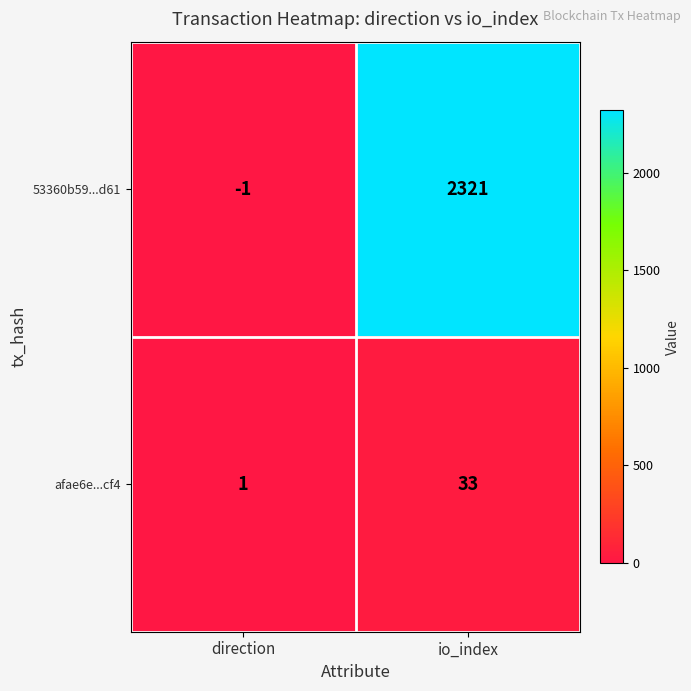

Which series has the widest spread of values?

53360b59...d61